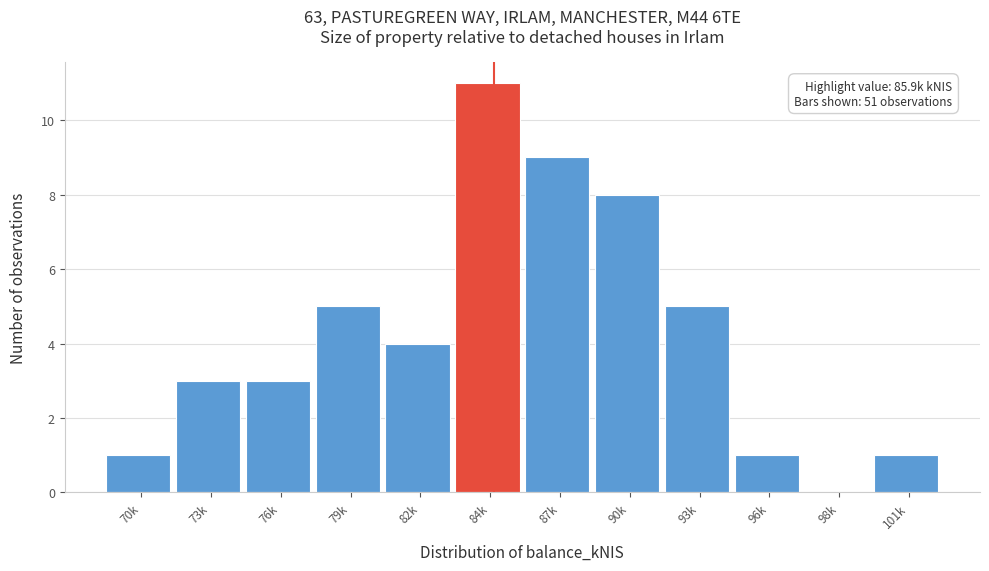

Reading right to left, transcribe all the data shown in this chart.

101k=1	98k=0	96k=1	93k=5	90k=8	87k=9	84k=11	82k=4	79k=5	76k=3	73k=3	70k=1